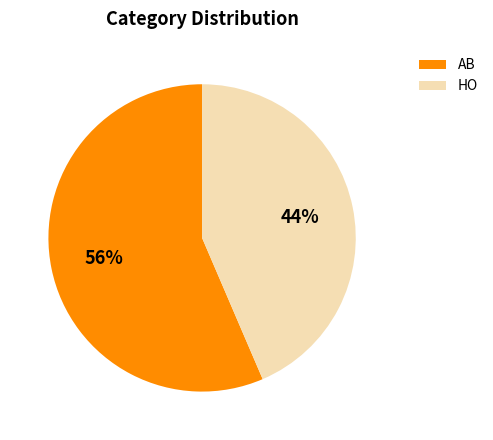

The HO slice represents 44% of the pie. True or false?

True